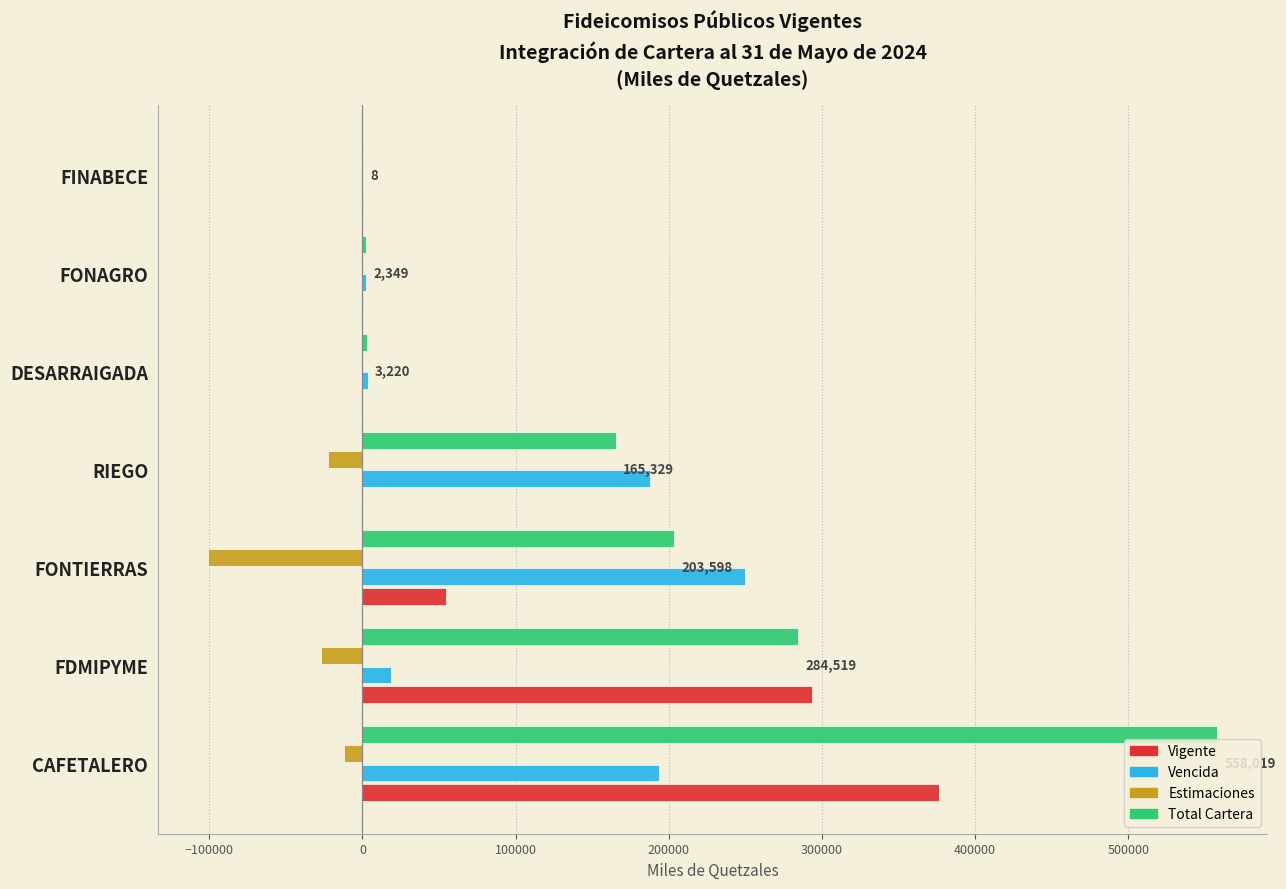

Which series changed the most between RIEGO and FINABECE?

Vencida